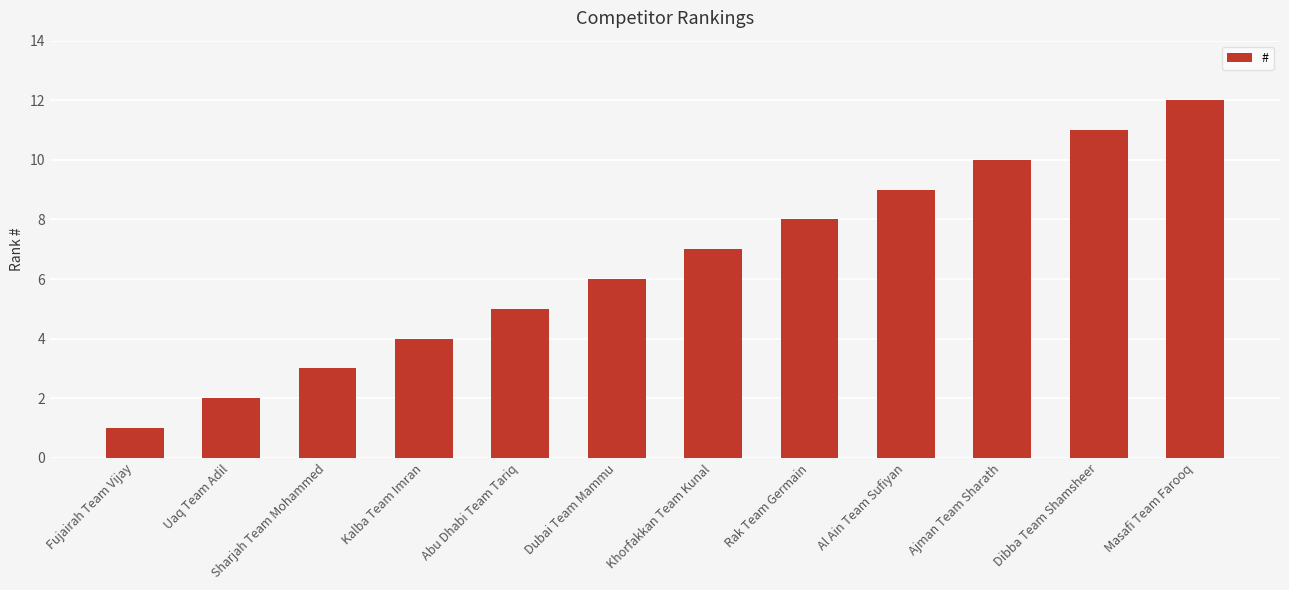

Read the value at Dibba Team Shamsheer.

11